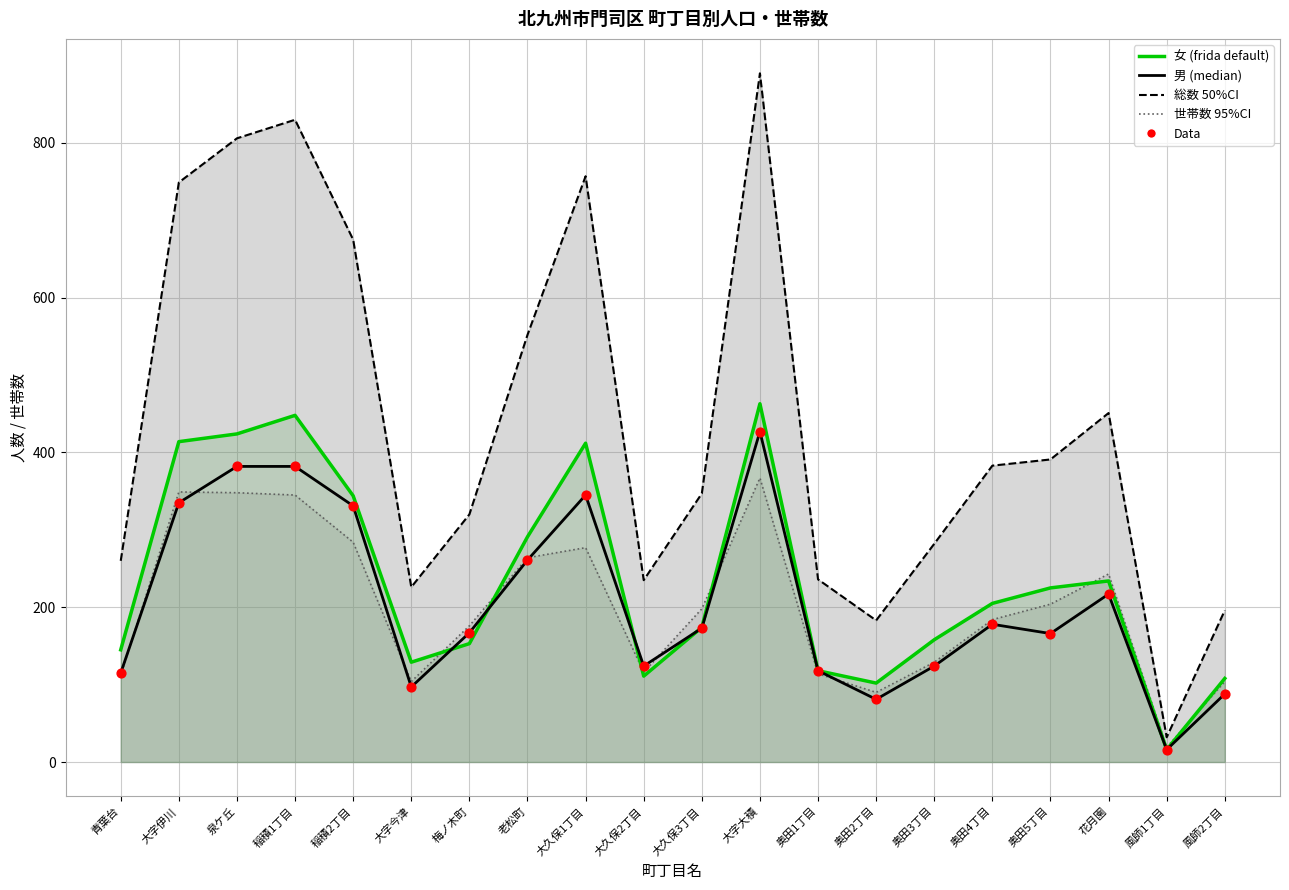

Which series contains the lowest Y value?

女_line